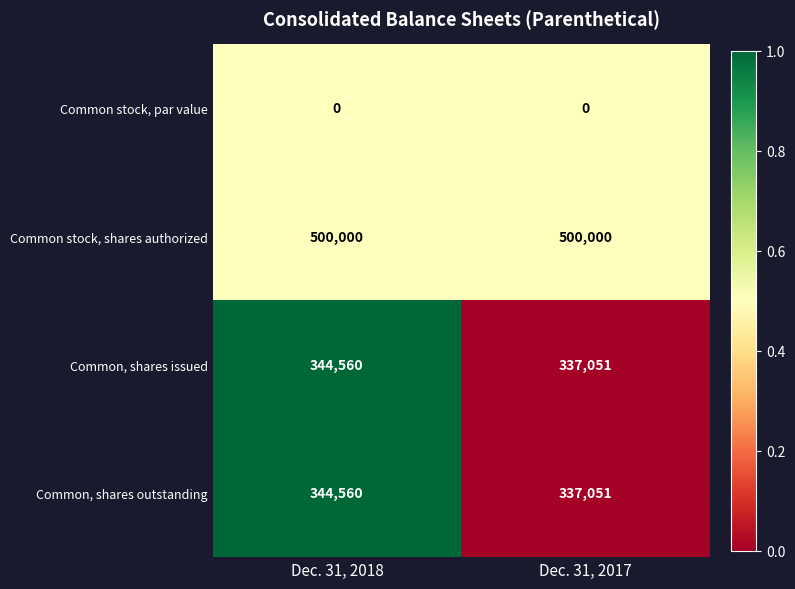

What is the approximate value of Common, shares outstanding at Dec. 31, 2017?

337051